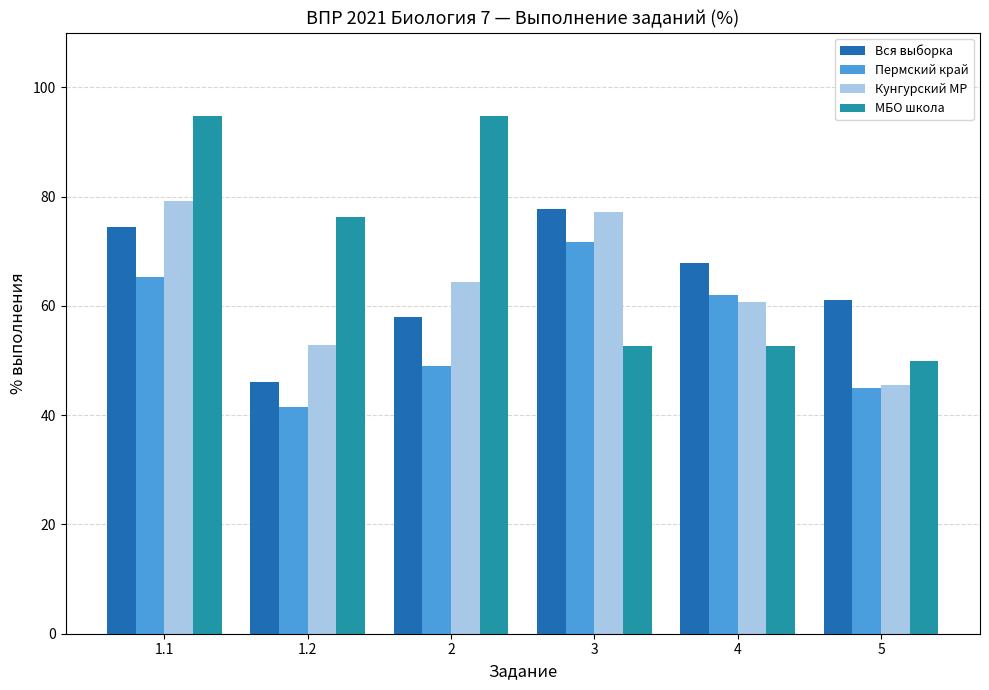

What value does the Кунгурский МР series have at 1.1?

79.1